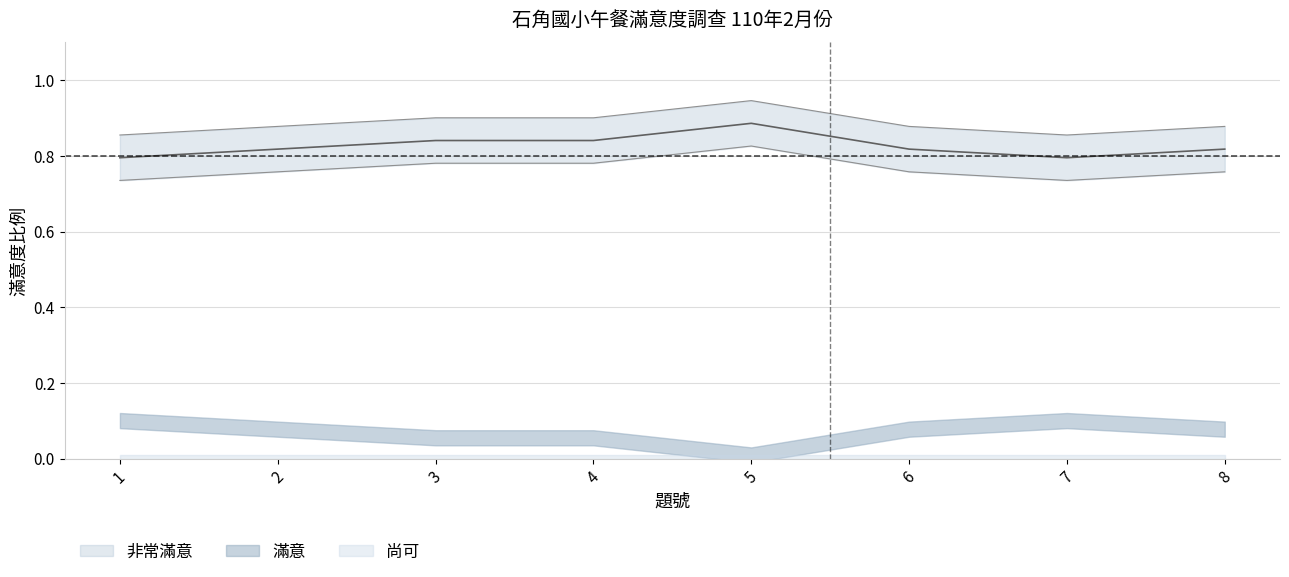

Count the 非常滿意 values in the range 0 to 1.

8